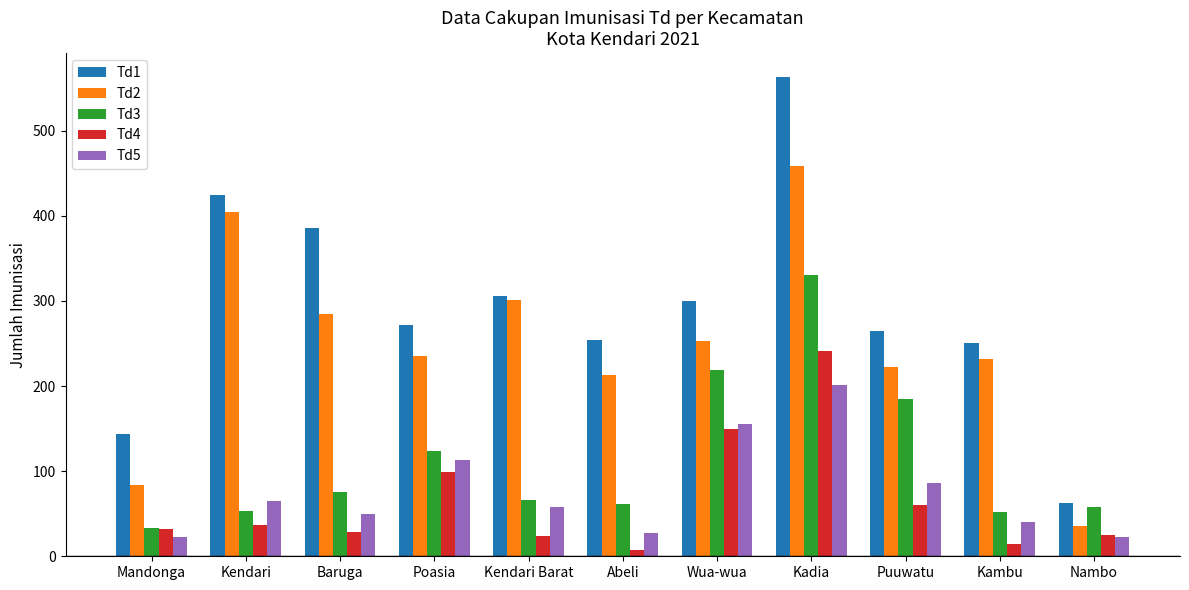

How many categories are shown in the chart?

11